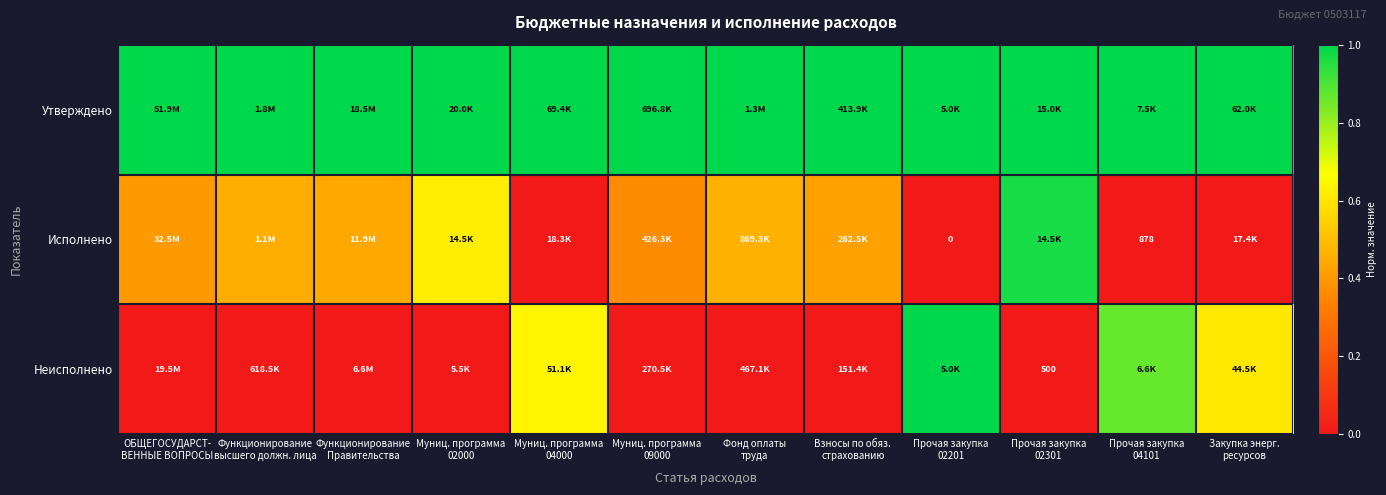

At how many categories does at least one series exceed 0?

12